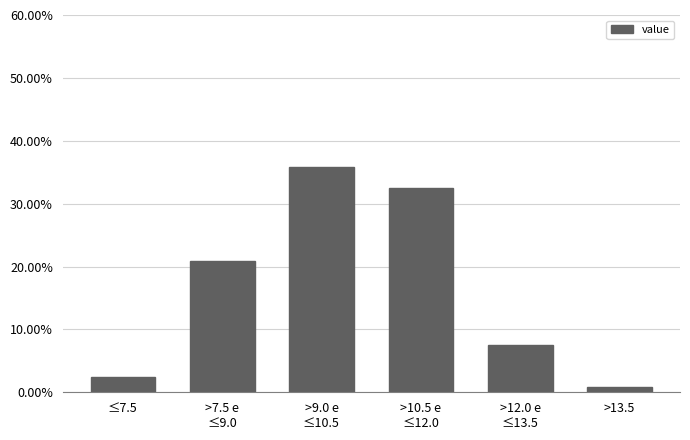

Reading right to left, transcribe all the data shown in this chart.

0.8	7.5	32.5	35.8	20.8	2.5